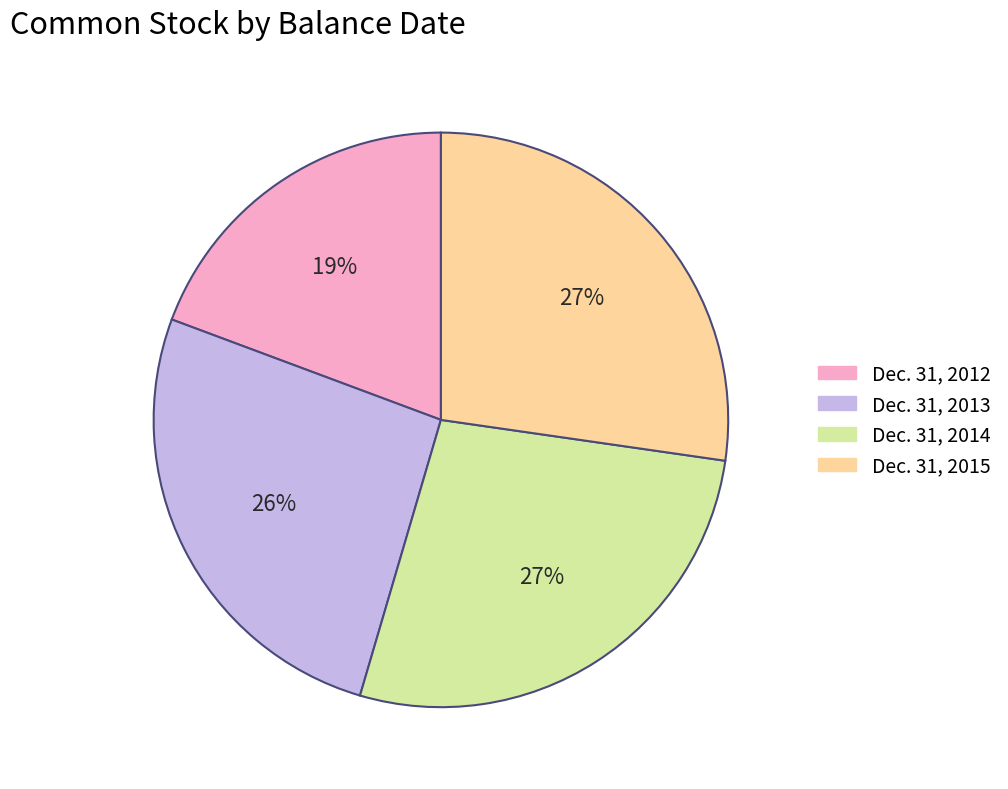

Is the sum of Dec. 31, 2015 and Dec. 31, 2013 greater than half?

Yes